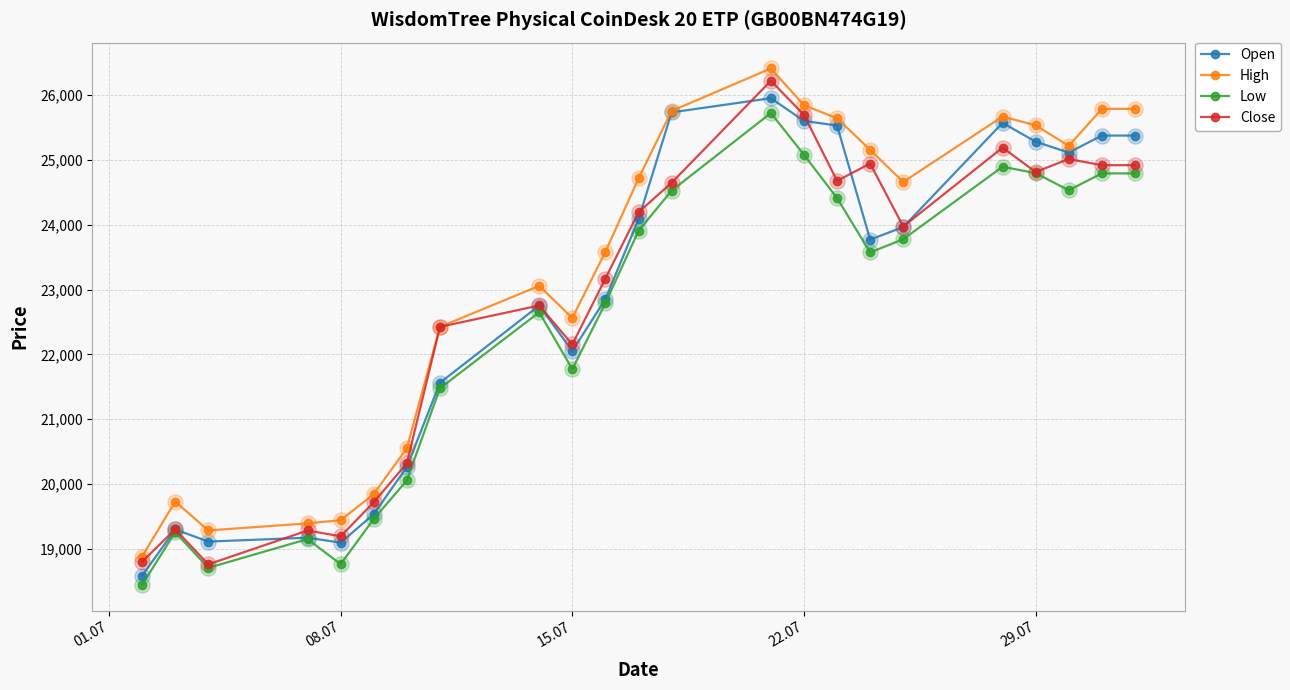

Which series has the largest total across all categories?

High